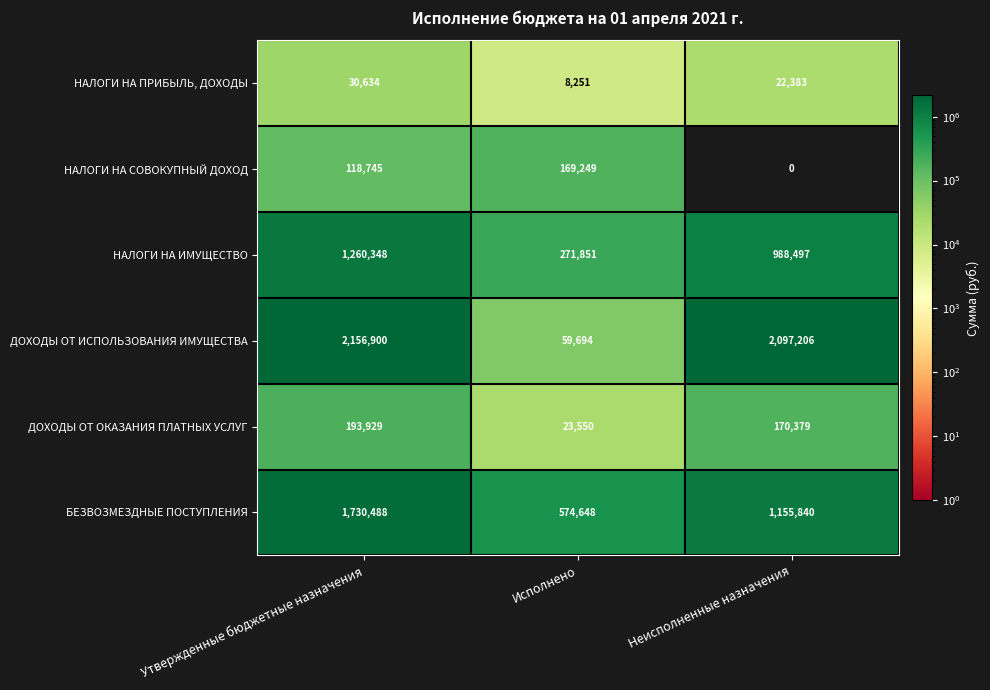

Reading left to right, what are all the values shown in this chart?

НАЛОГИ НА ПРИБЫЛЬ, ДОХОДЫ: 30634	8251	22383
НАЛОГИ НА СОВОКУПНЫЙ ДОХОД: 118745	169249	0
НАЛОГИ НА ИМУЩЕСТВО: 1260348	271851	988497
ДОХОДЫ ОТ ИСПОЛЬЗОВАНИЯ ИМУЩЕСТВА: 2156900	59694	2097206
ДОХОДЫ ОТ ОКАЗАНИЯ ПЛАТНЫХ УСЛУГ: 193929	23550	170379
БЕЗВОЗМЕЗДНЫЕ ПОСТУПЛЕНИЯ: 1730488	574648	1155840